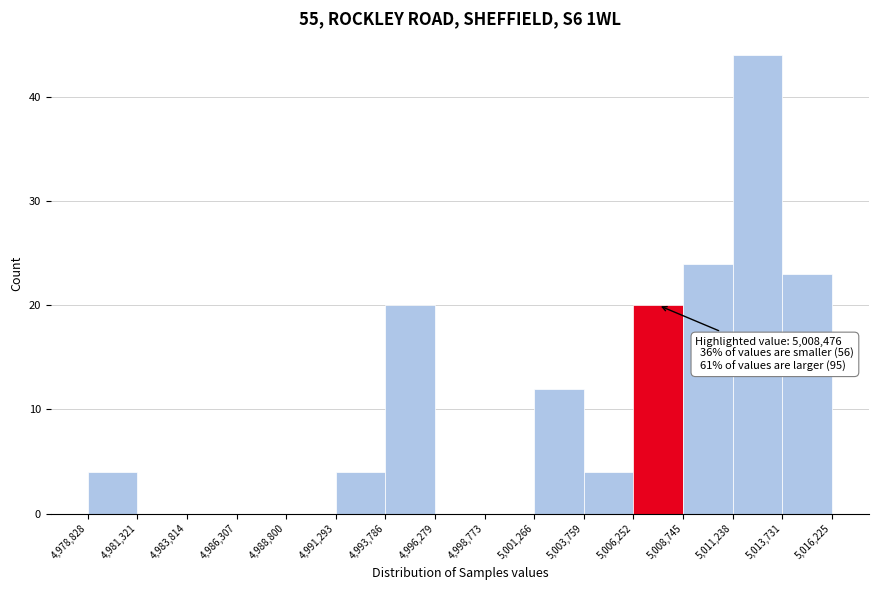

Which range on the x-axis has the tallest bar?

5,011,238 to 5,013,731